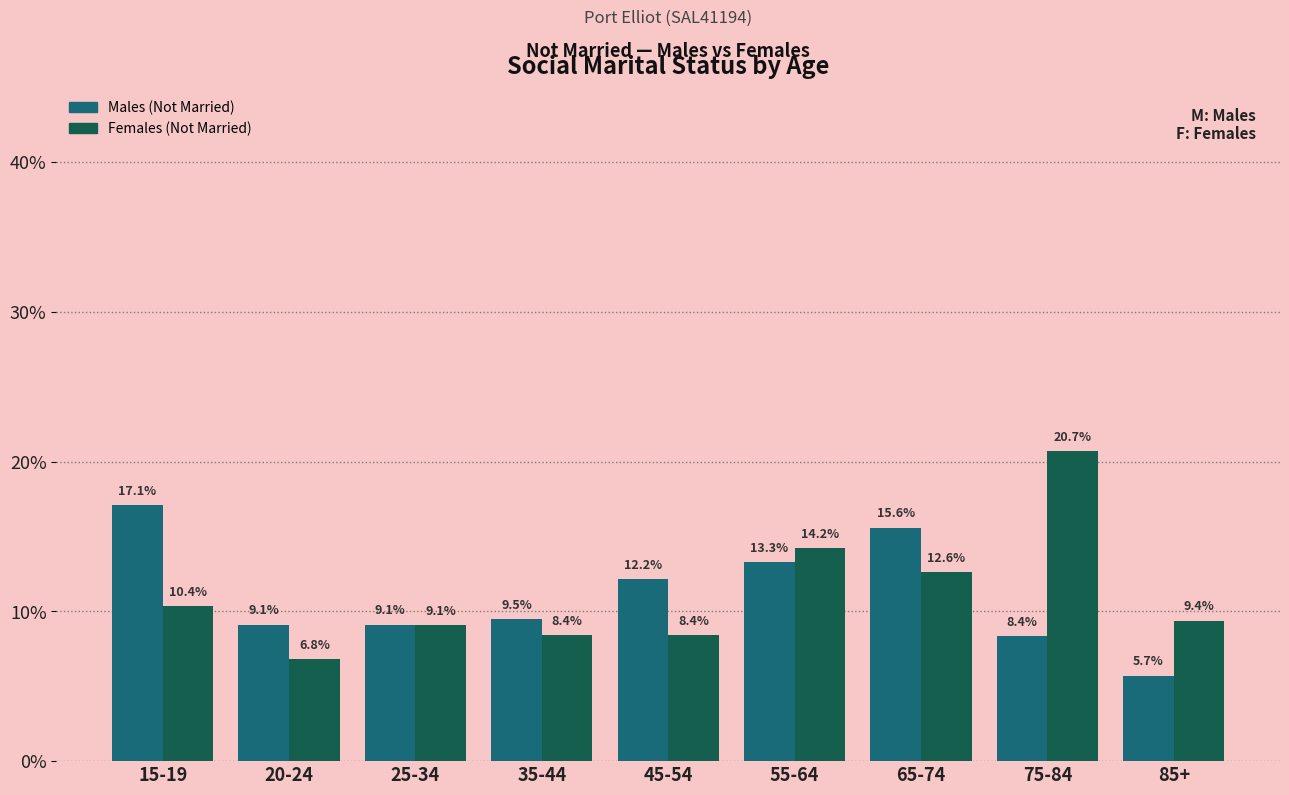

Reading left to right, extract all data points from this chart.

Males (Not Married): 17.1	9.1	9.1	9.5	12.2	13.3	15.6	8.4	5.7
Females (Not Married): 10.4	6.8	9.1	8.4	8.4	14.2	12.6	20.7	9.4